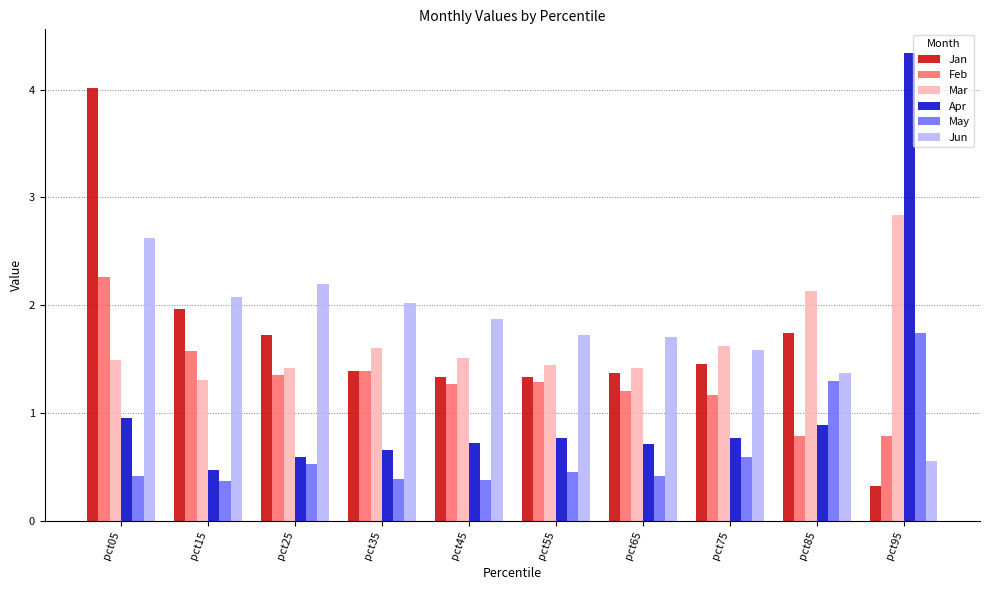

What are all the series names shown in the legend?

Jan, Feb, Mar, Apr, May, Jun